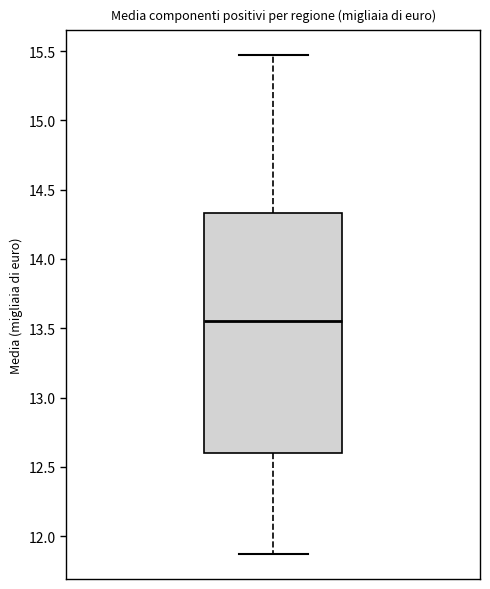

Transcribe this box plot: give where the median line is, the range the box spans, and where the two whiskers end, as read against the y-axis. The values are not printed on the chart, so give them approximately, as read against the axis.

median 13.55, box 12.60 to 14.35, whiskers 11.85 to 15.45